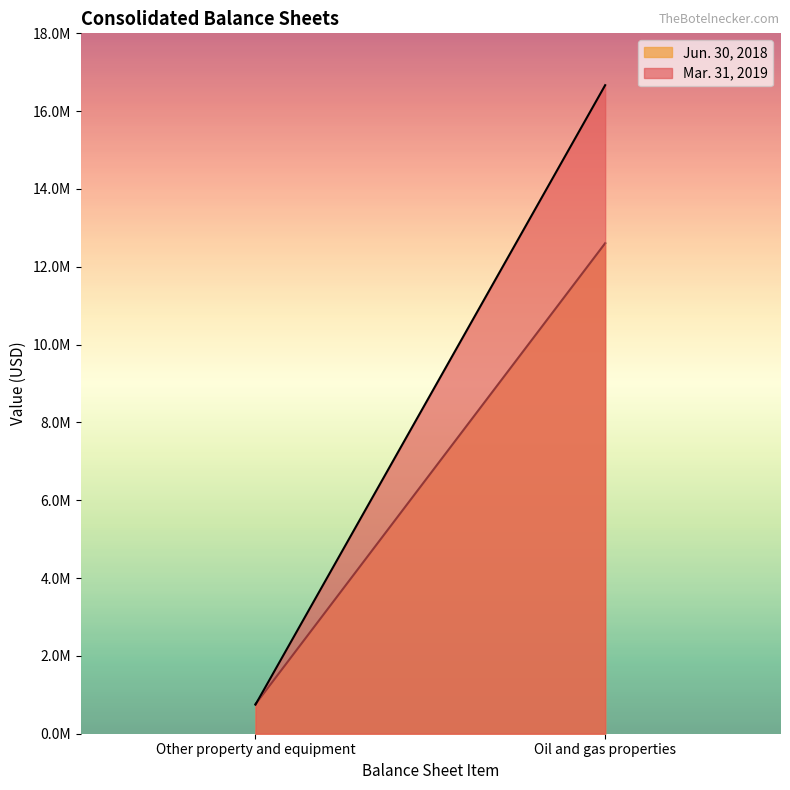

What are all the series names shown in the legend?

Jun. 30, 2018, Mar. 31, 2019